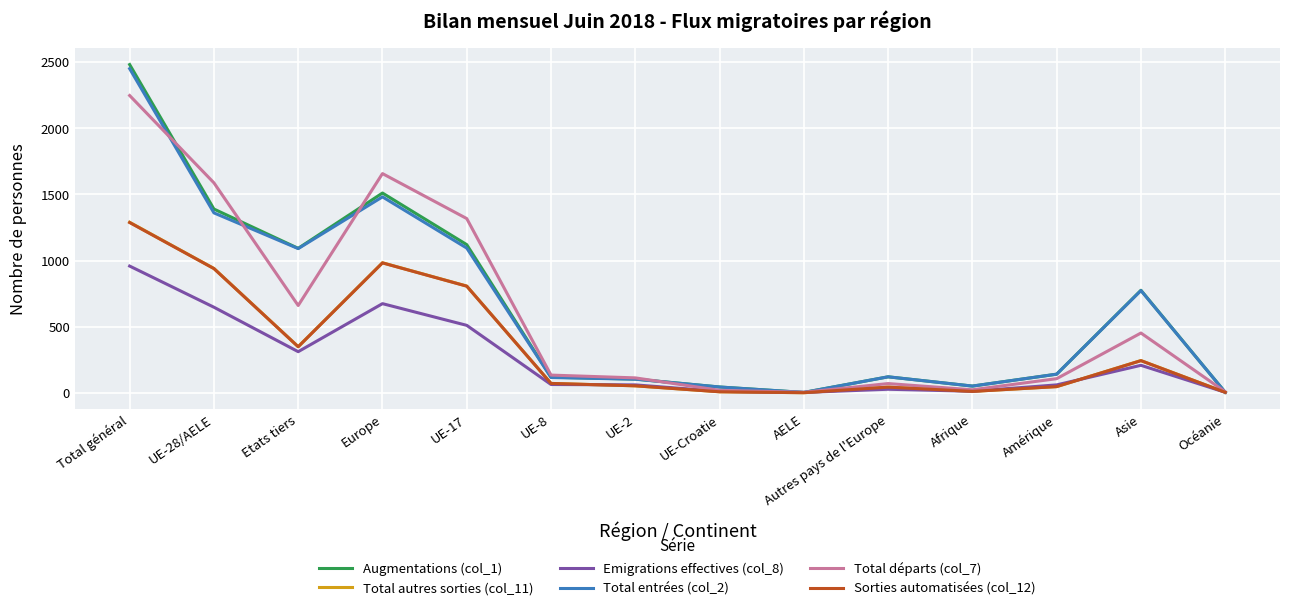

True or false: Emigrations effectives (col_8) has more than 2 points higher than both neighbors.

True